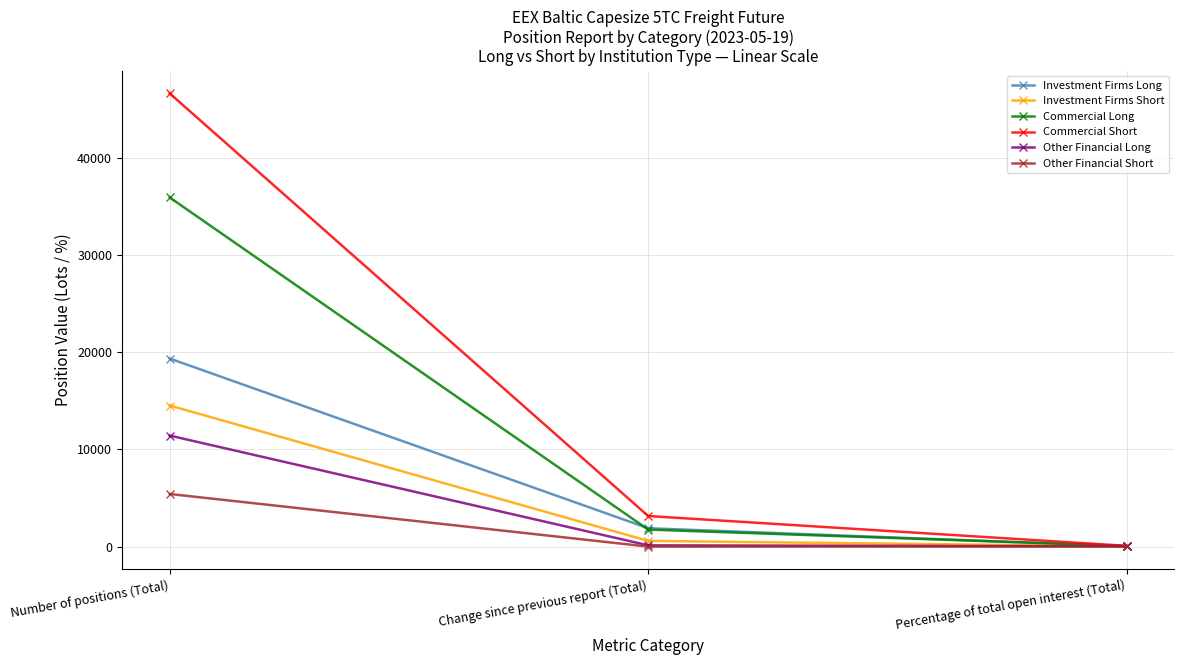

How many lines are shown in the chart?

6